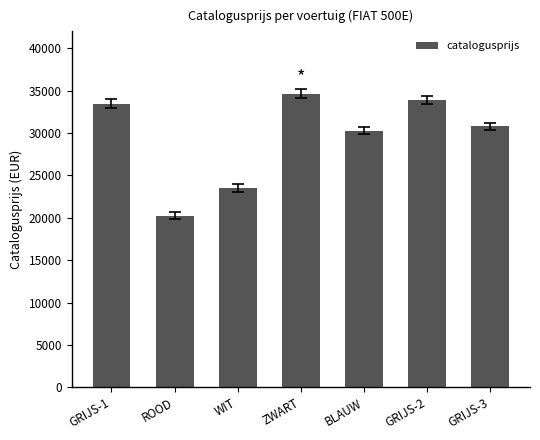

What is the label of the 3rd bar from the left?

WIT